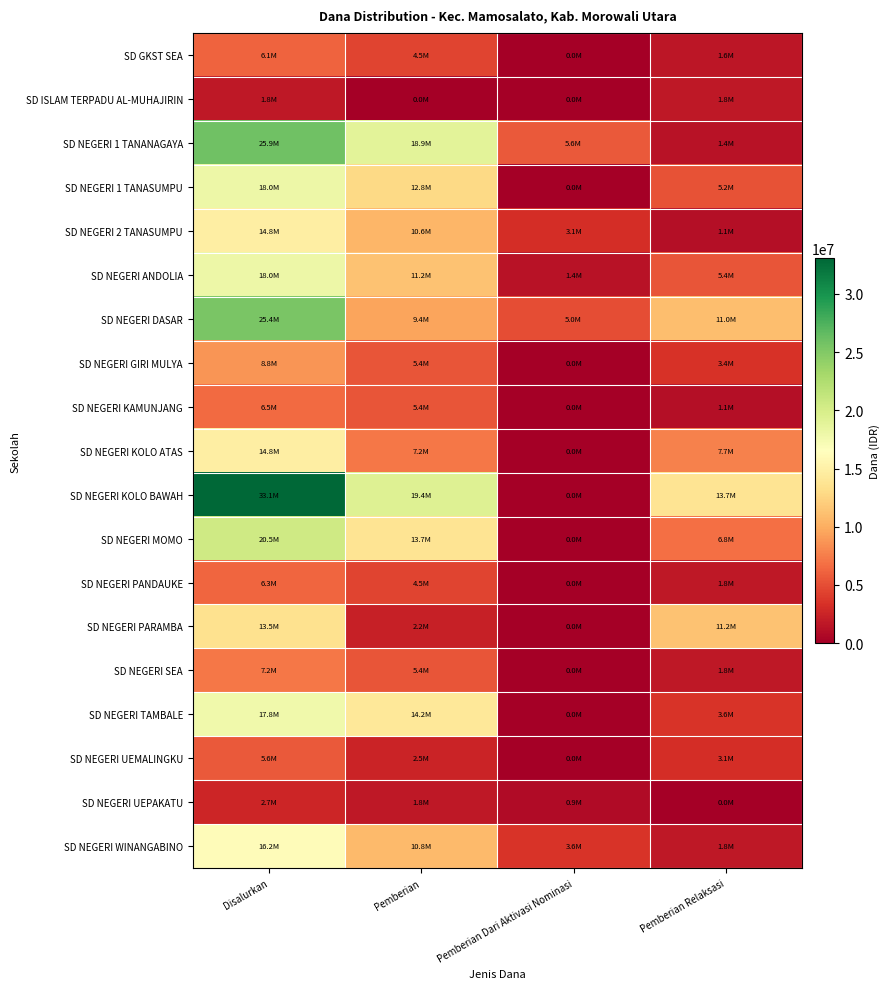

How many series are shown in this chart?

19